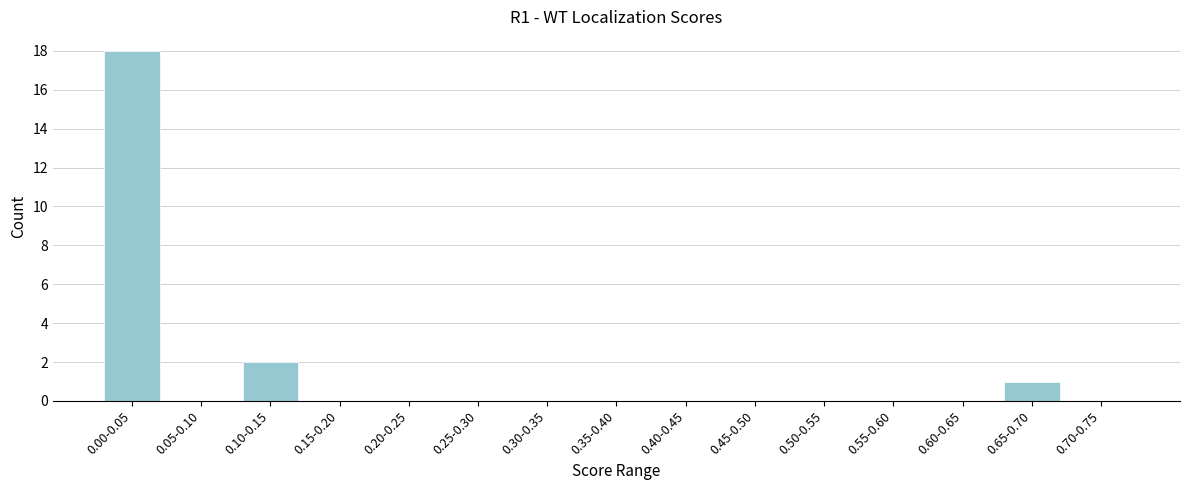

Reading left to right, transcribe all the data shown in this chart.

0.00-0.05=18	0.05-0.10=0	0.10-0.15=2	0.15-0.20=0	0.20-0.25=0	0.25-0.30=0	0.30-0.35=0	0.35-0.40=0	0.40-0.45=0	0.45-0.50=0	0.50-0.55=0	0.55-0.60=0	0.60-0.65=0	0.65-0.70=1	0.70-0.75=0